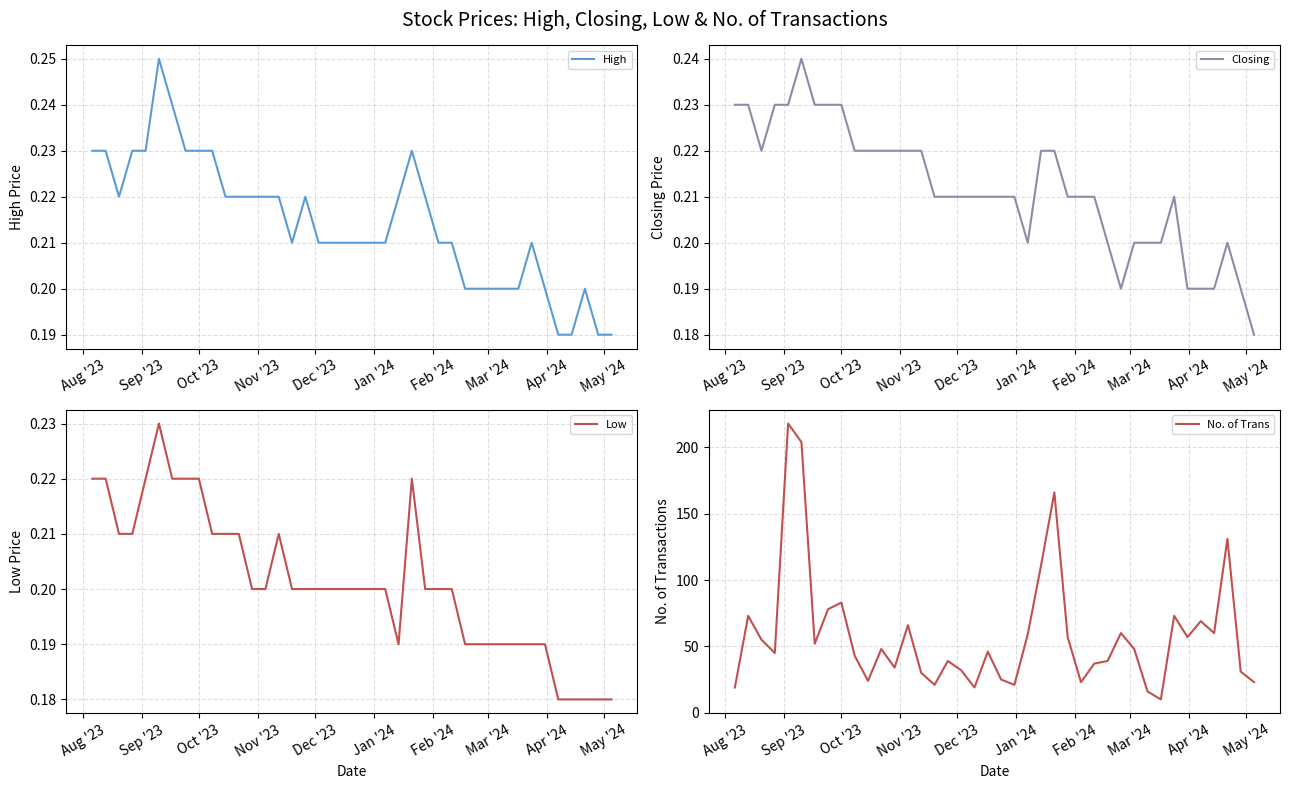

What is the lowest value of the No. of Trans series?

10